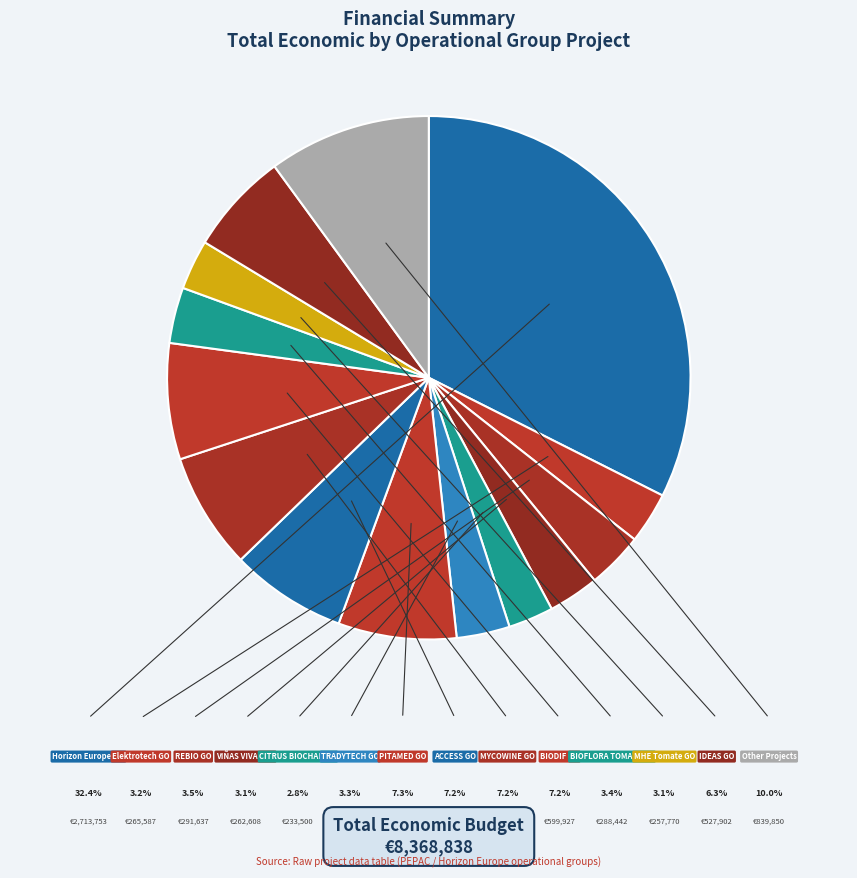

Is there any slice that represents more than half of the pie?

No